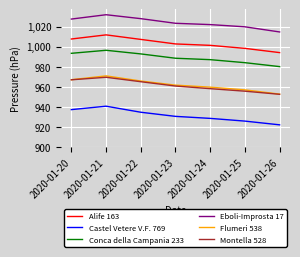

What is the difference between the maximum and minimum values in the Flumeri 538 series?

18.1